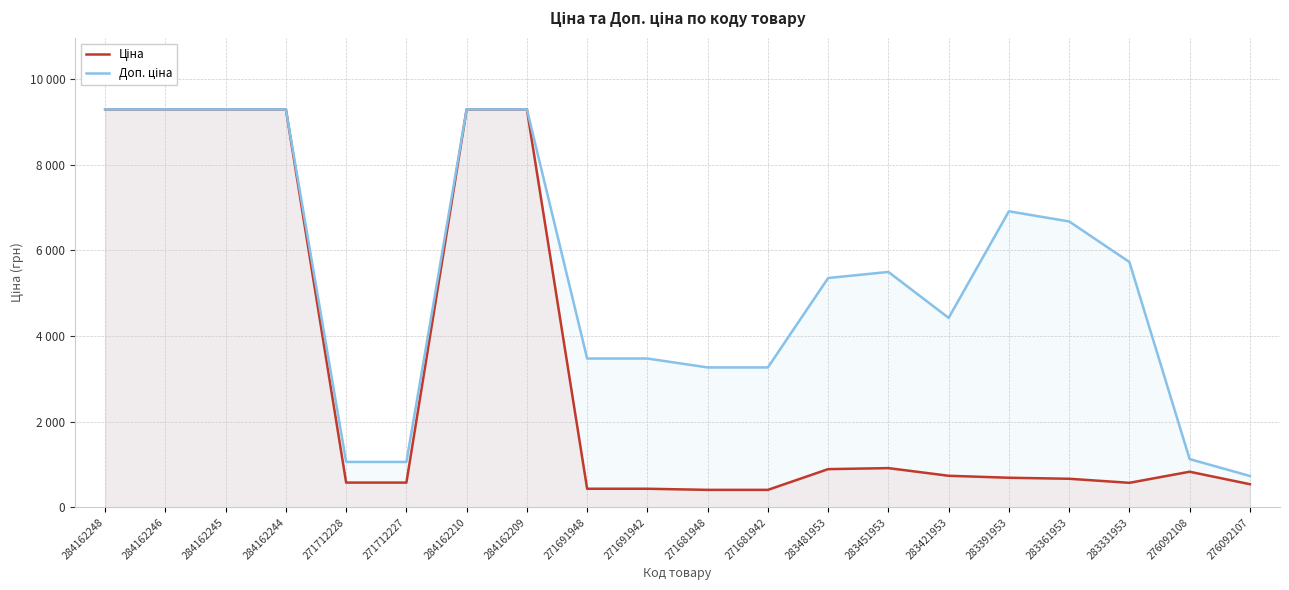

True or false: Ціна has a value of 9290.5 at 284162245.

True